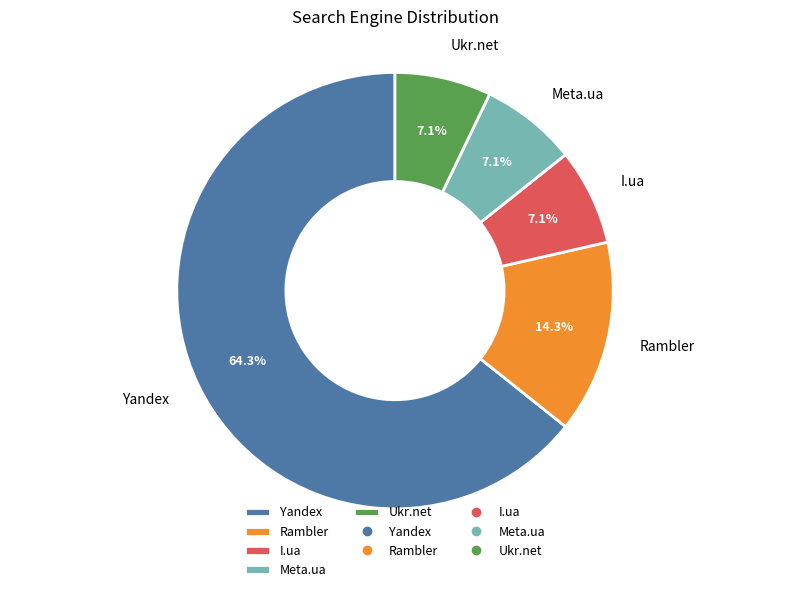

True or false: Rambler accounts for 14% of the total.

True